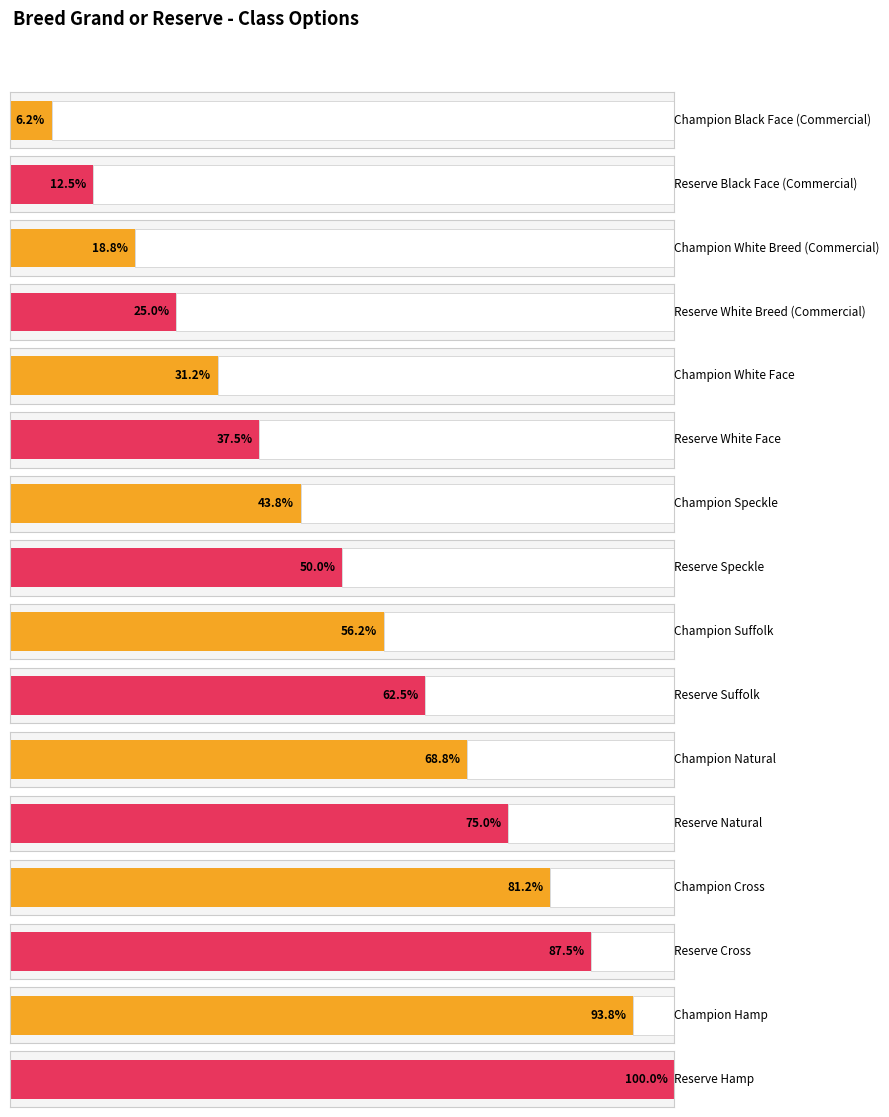

Is it true that the value at Reserve Natural is 7?

False